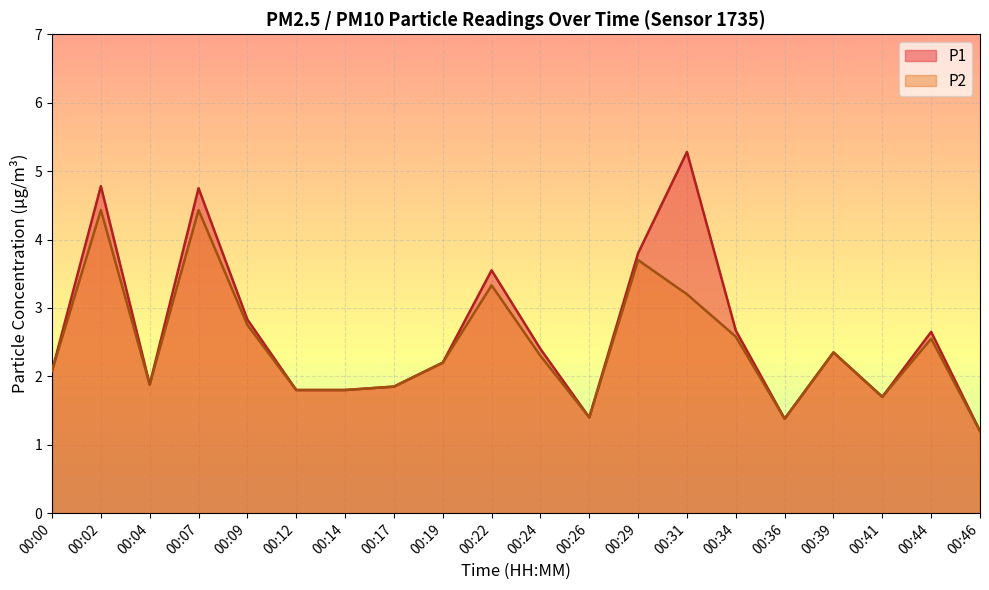

What is the average value of the P2 series?

2.4